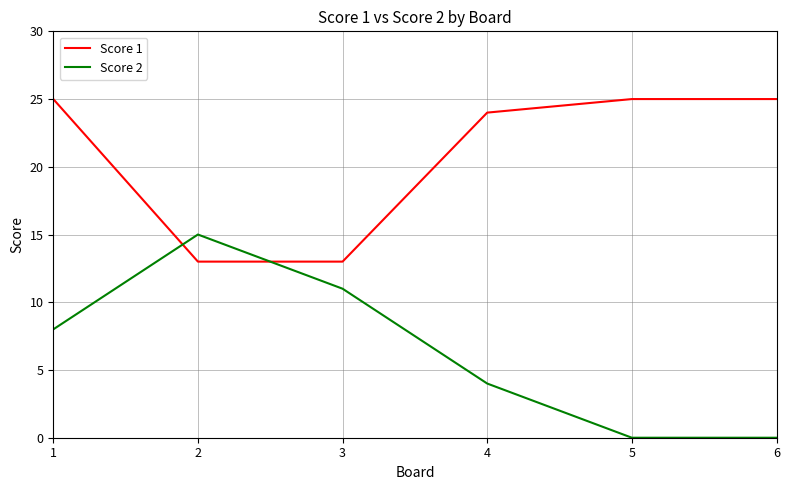

Rank the series by their average value, from highest to lowest.

Score 1, Score 2